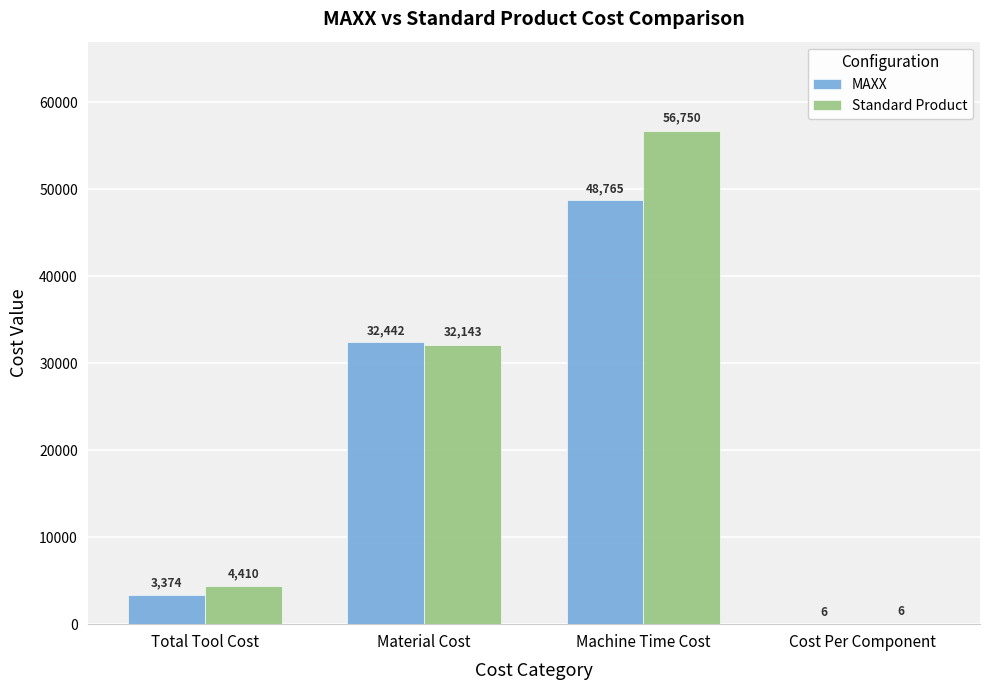

Which series has the largest total across all categories?

Standard Product